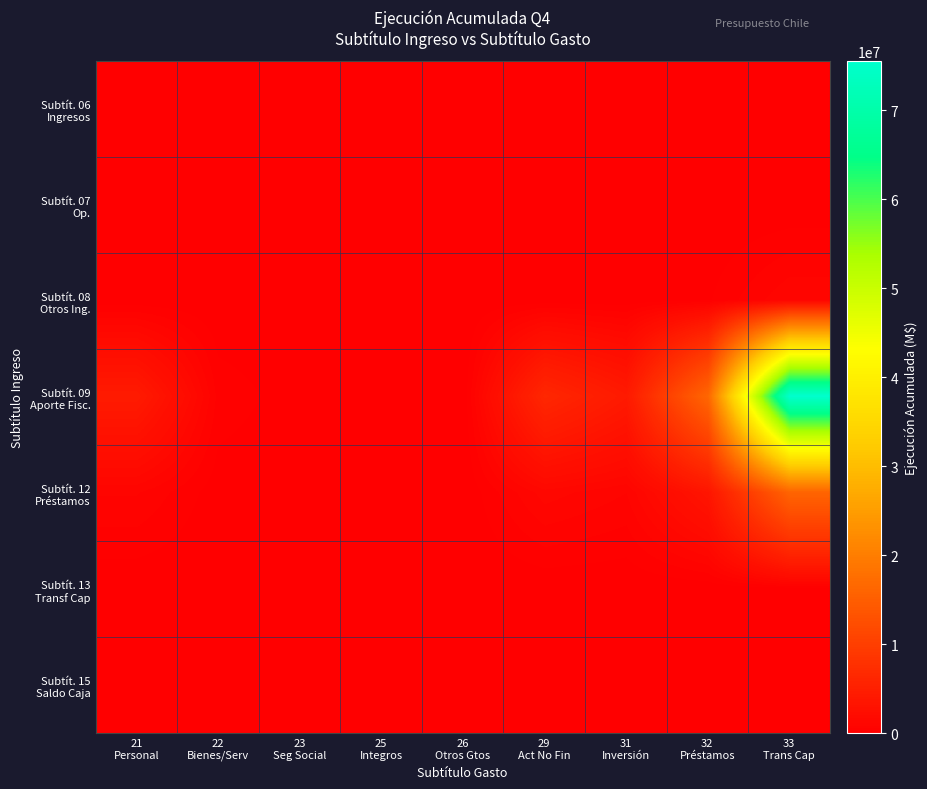

Which series has the largest range (max minus min)?

Subtít. 09 Aporte Fisc.